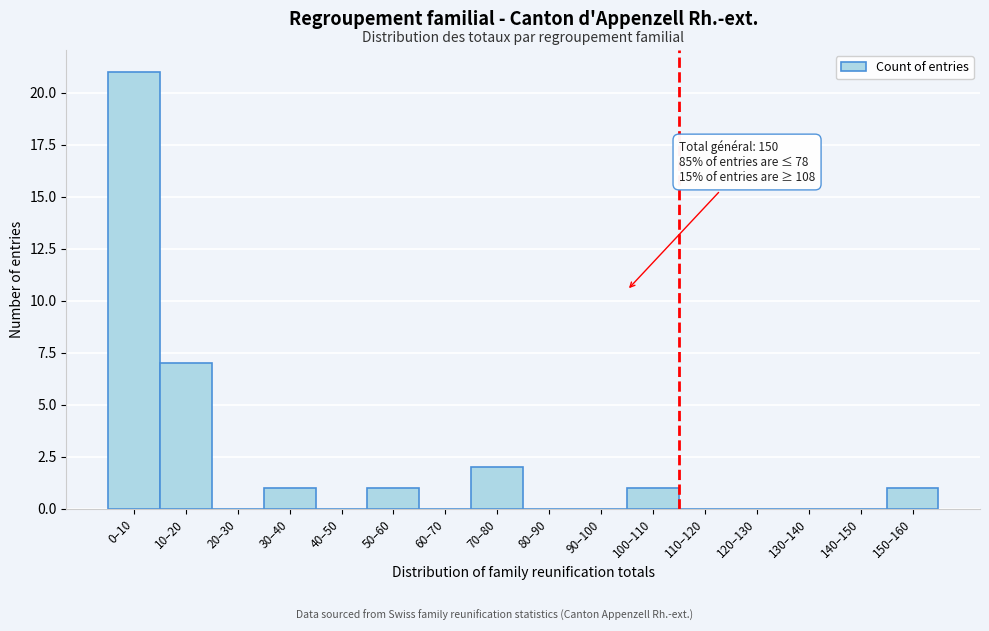

Reading left to right, list all the values displayed in this chart.

0–10=21	10–20=7	20–30=0	30–40=1	40–50=0	50–60=1	60–70=0	70–80=2	80–90=0	90–100=0	100–110=1	110–120=0	120–130=0	130–140=0	140–150=0	150–160=1